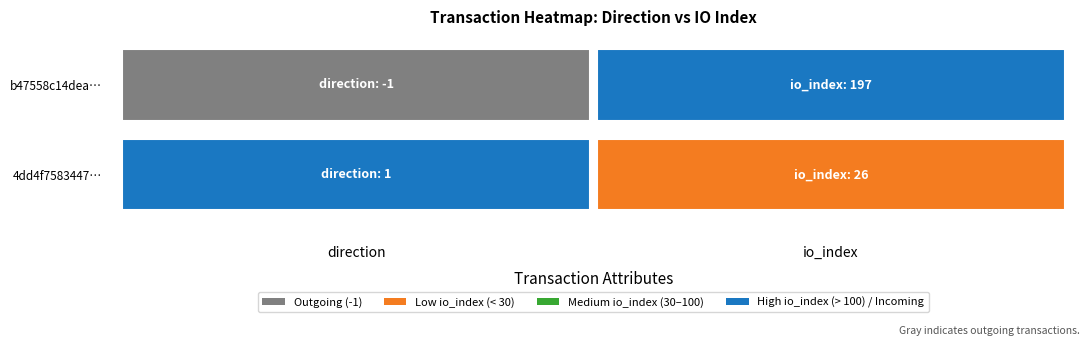

Which series changed the most between 0 and 1?

b47558c14dea61cb013d52a3b0b5a3b8669c0c0